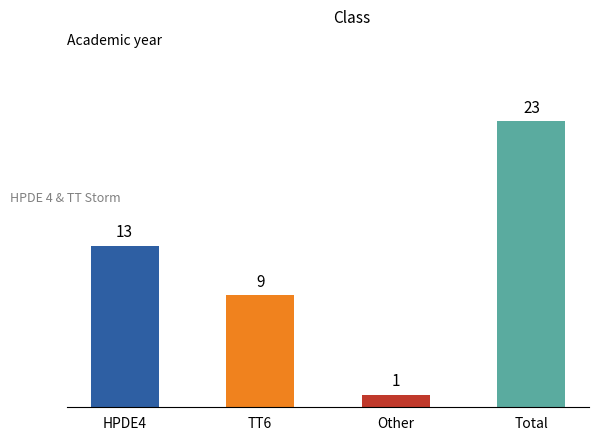

Reading left to right, what are all the values shown in this chart?

HPDE4=13	TT6=9	Other=1	Total=23